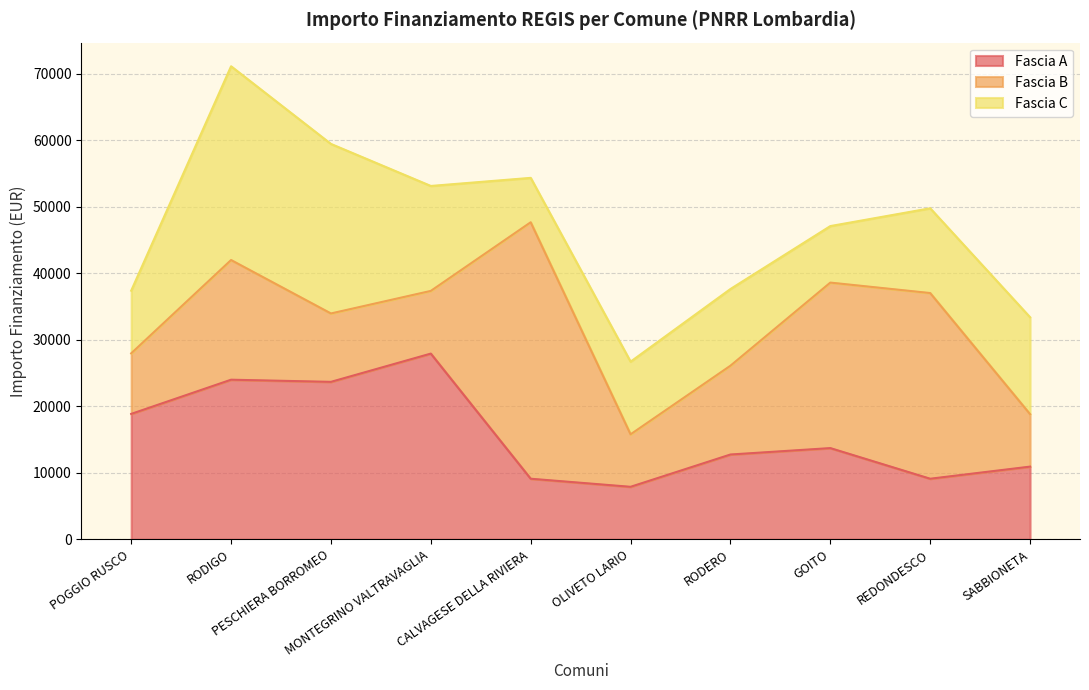

Which label corresponds to the largest value in the chart?

CALVAGESE DELLA RIVIERA